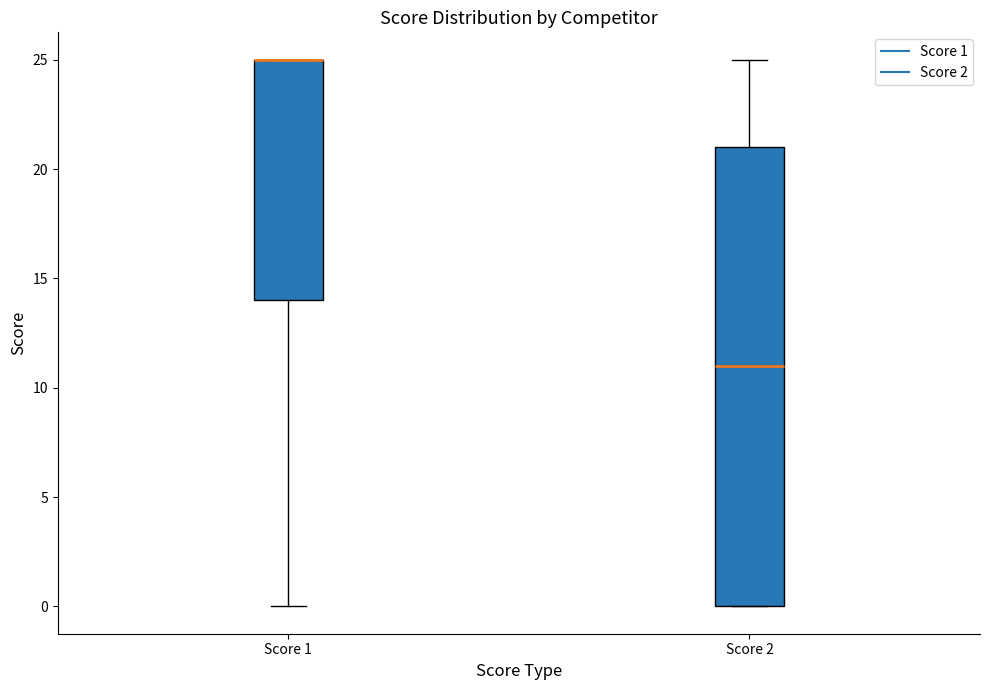

Reading left to right, transcribe this box plot: for each box, give where its median line is, the range the box spans, and where its two whiskers end, as read against the y-axis. The values are not printed on the chart, so give them approximately, as read against the axis.

Score 1: median 25 (drawn on the box's upper edge), box 14 to 25, whiskers 0 to 25
Score 2: median 11, box 0 to 21, whiskers 0 to 25